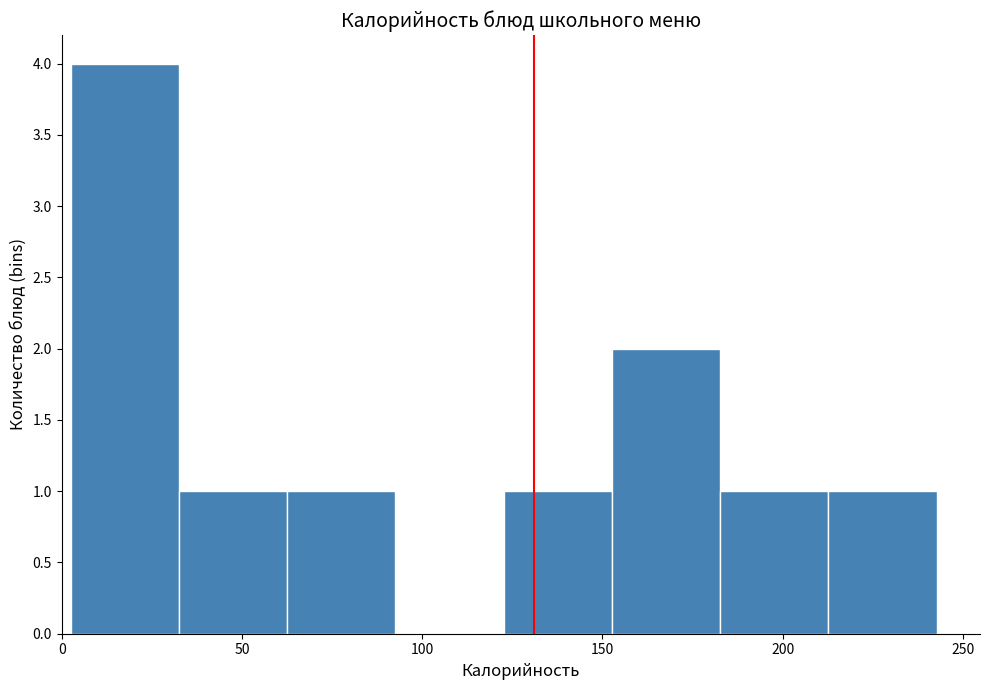

How tall is the bar that spans 215 to 245 on the x-axis? Neither the bar edges nor the heights are printed on the chart, so give them approximately, as read against the axes.

1